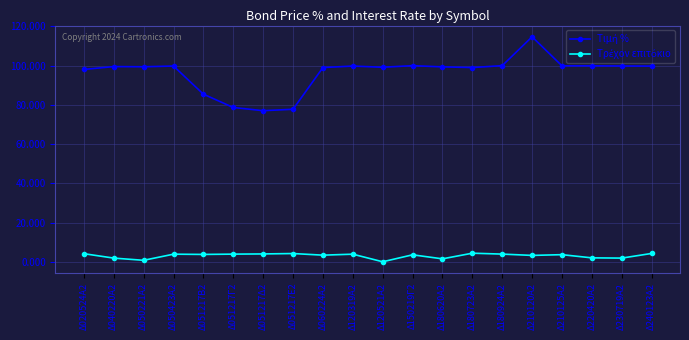

What is the total value across all series at Δ180723Α2?

103.4